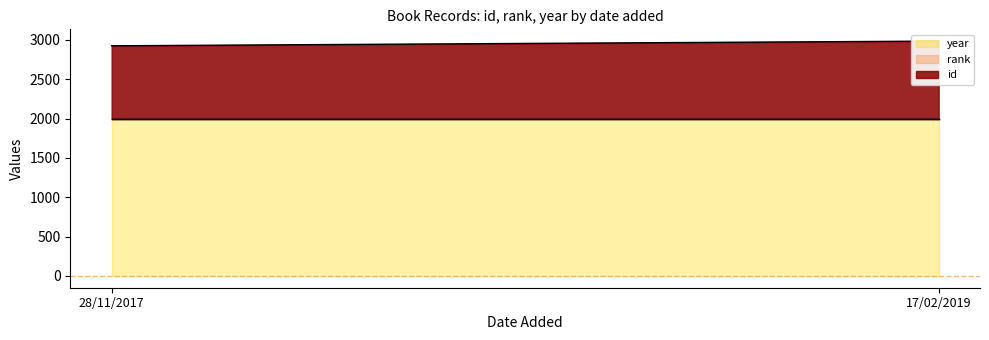

Which category has the lowest value across all series?

28/11/2017